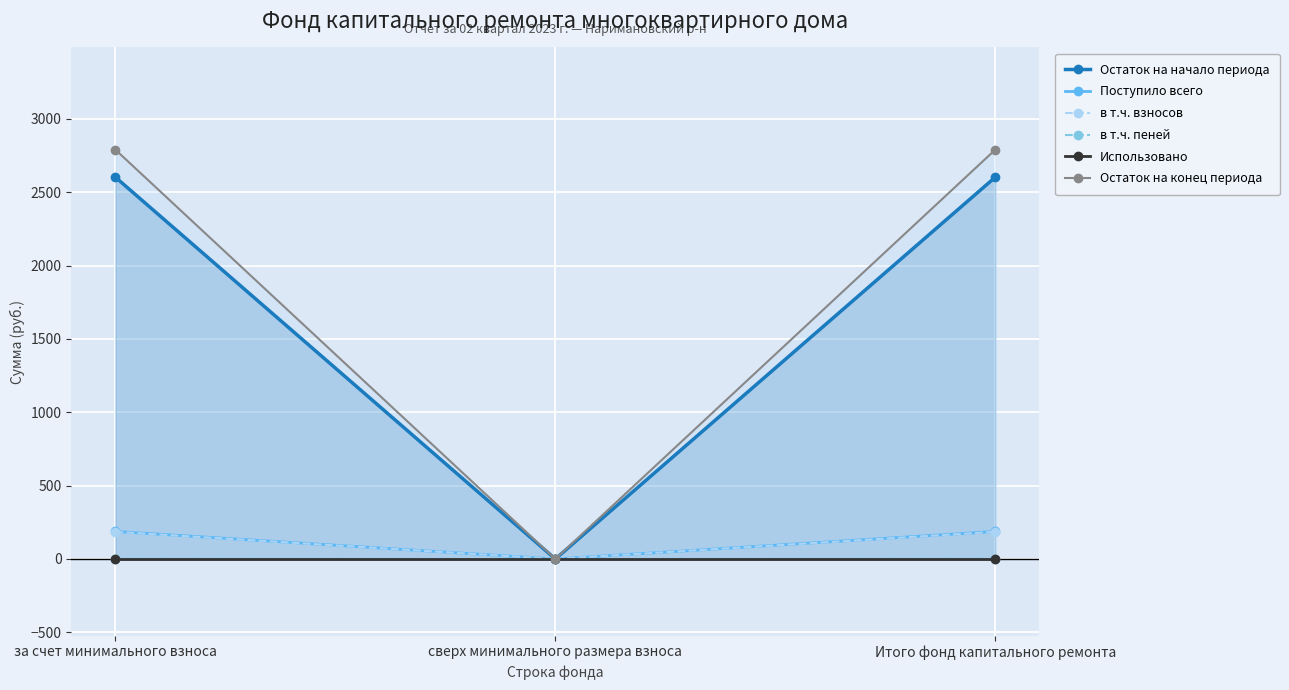

Between сверх минимального размера взноса and Итого фонд капитального ремонта, which is larger?

Итого фонд капитального ремонта